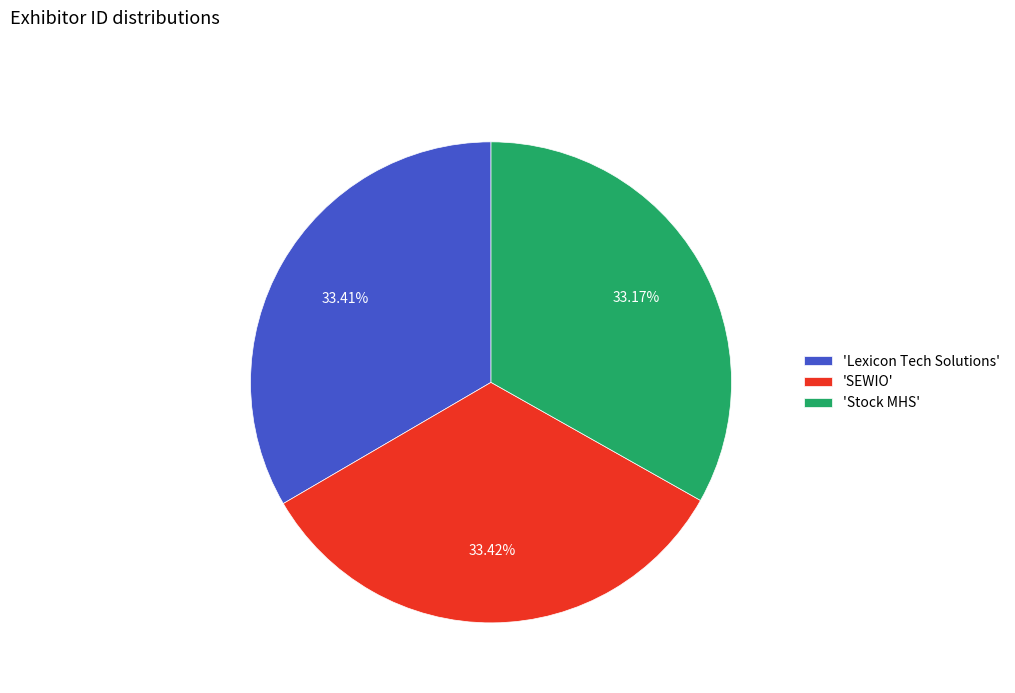

Is 'Stock MHS' the majority of the pie?

No